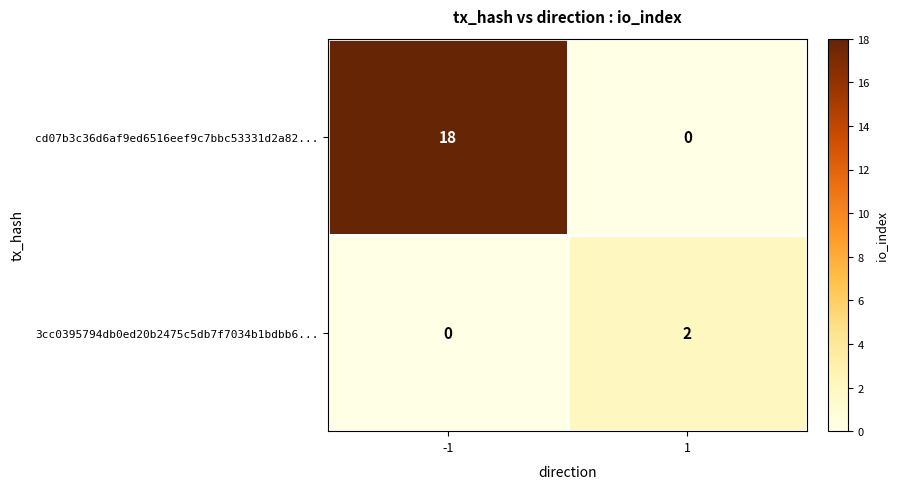

What is the total value across all series at 1?

2